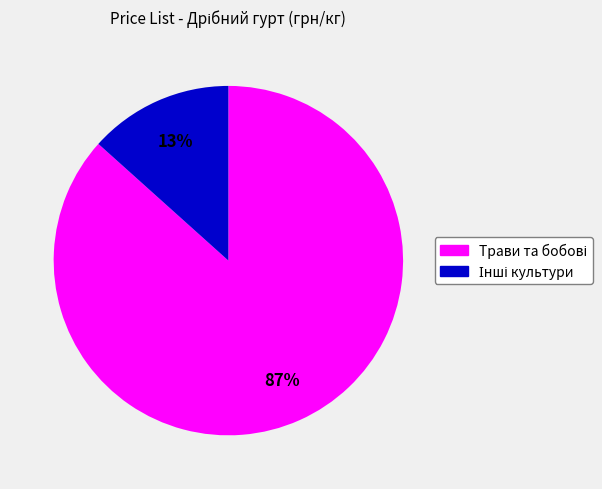

How many slices are in this pie chart?

2